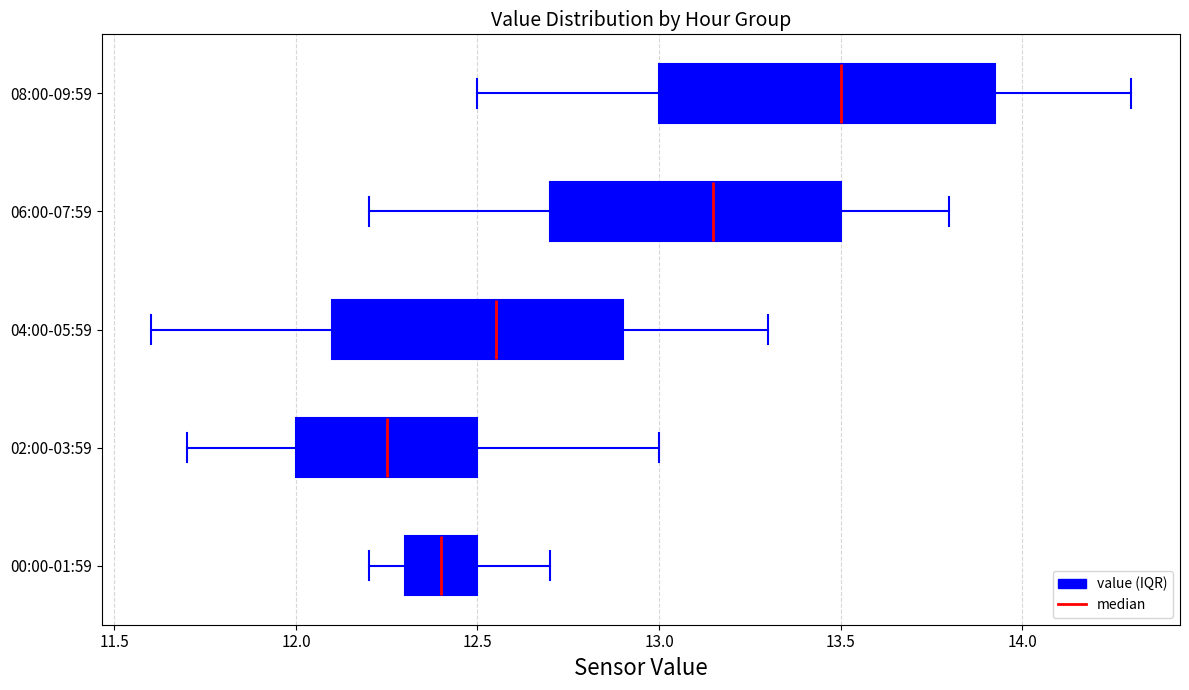

Comparing the boxes themselves (not the whiskers), which one is the widest?

08:00-09:59